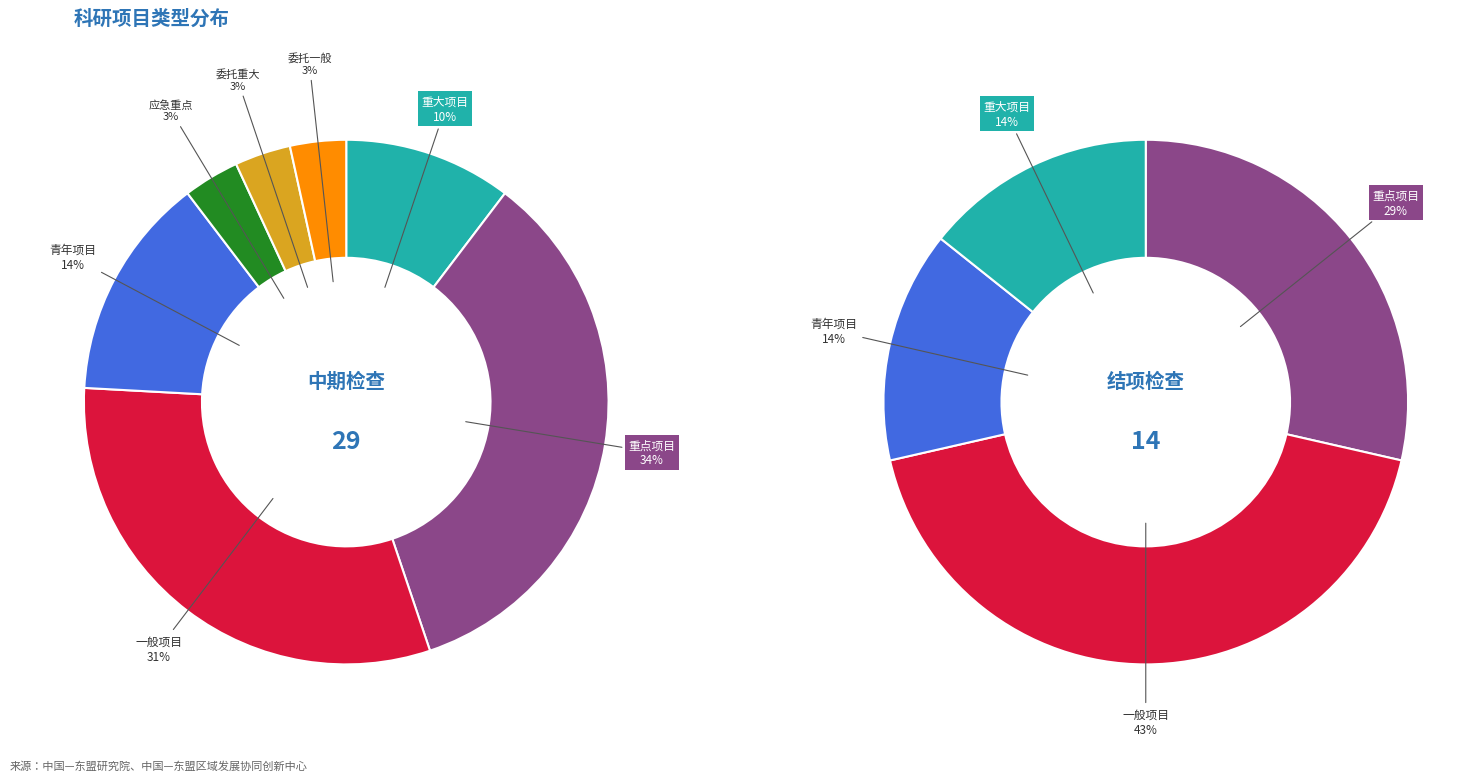

Which category has the smallest portion of the pie?

应急重点